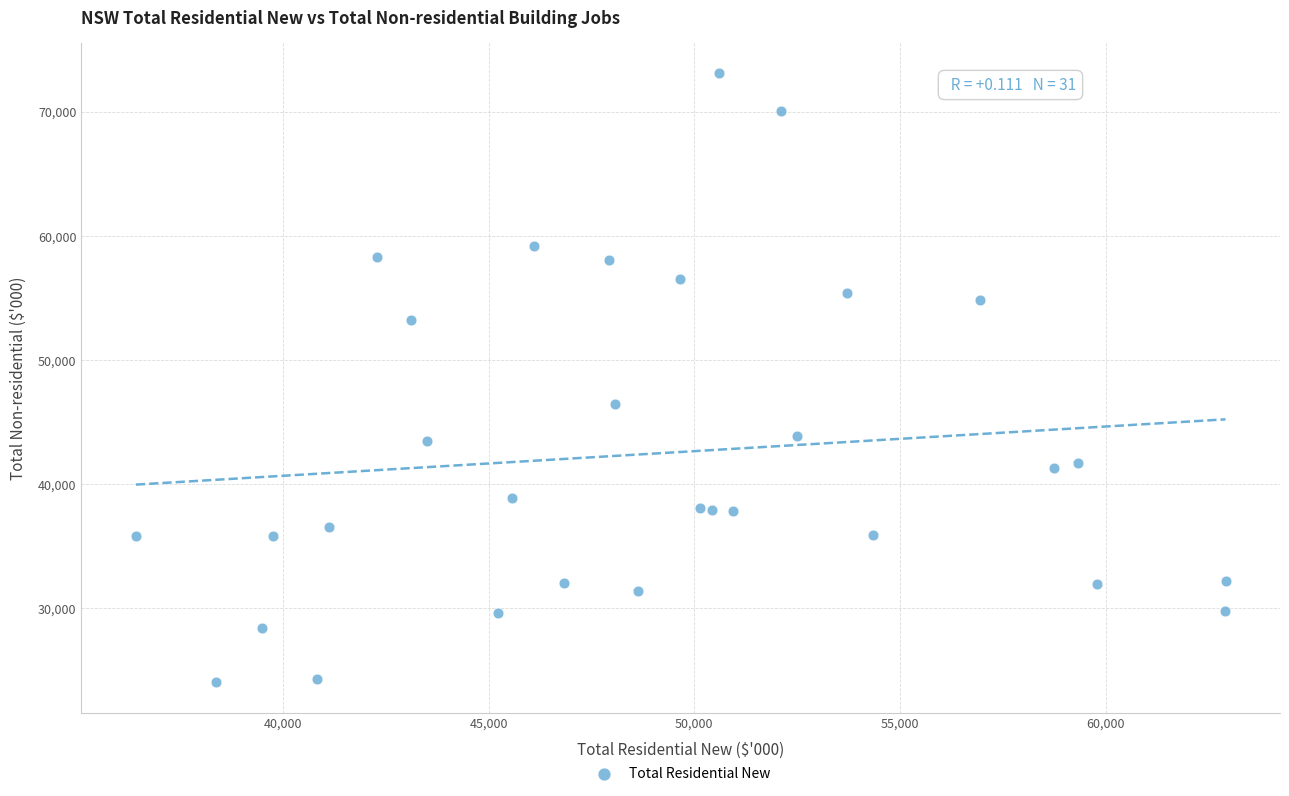

What Y value in the scatter plot is closest to 48568?

46437